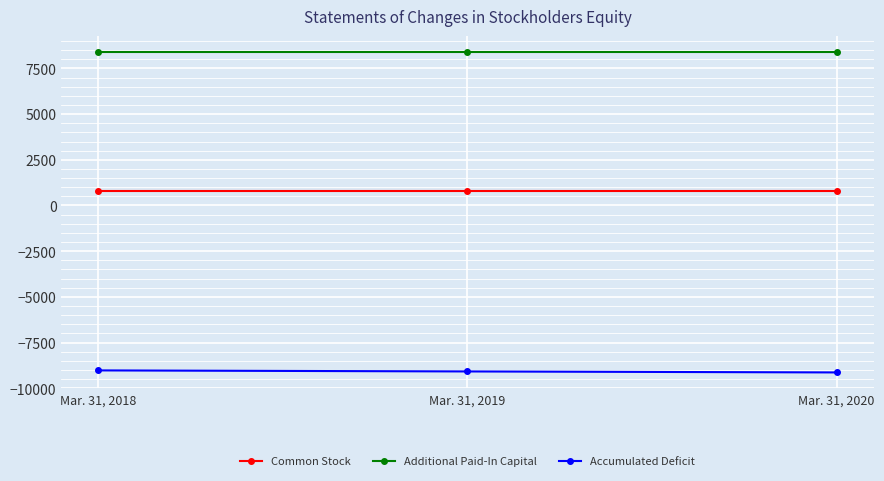

Which series has the largest total across all categories?

Additional Paid-In Capital